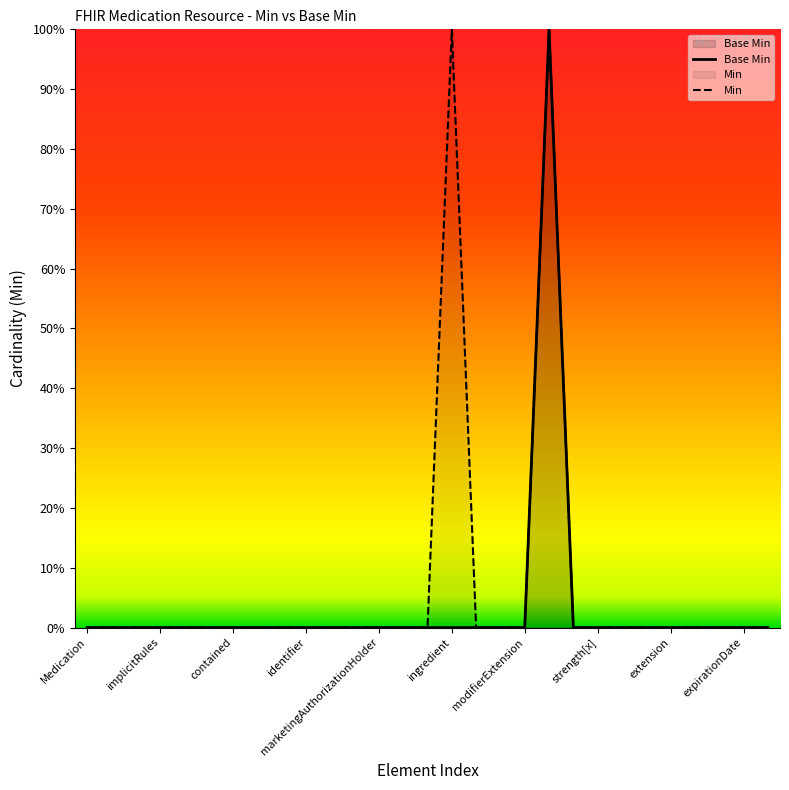

Which series has the largest total across all categories?

Min